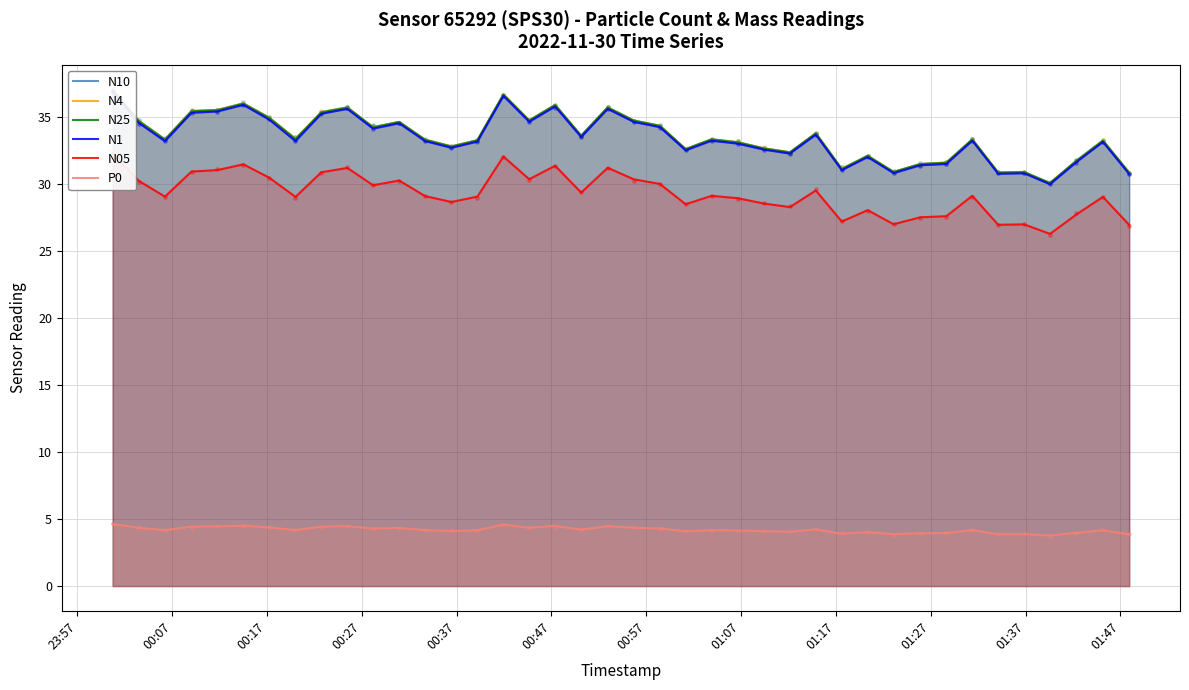

What are all the series names shown in the legend?

N10, N4, N25, N1, N05, P0